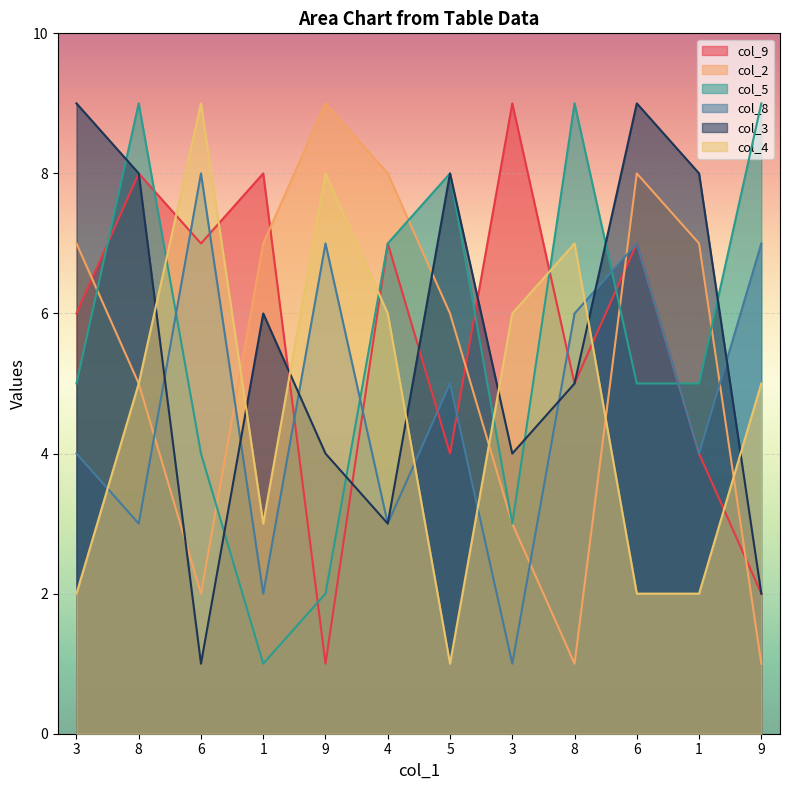

True or false: col_9 has a value of 8 at 1.

True